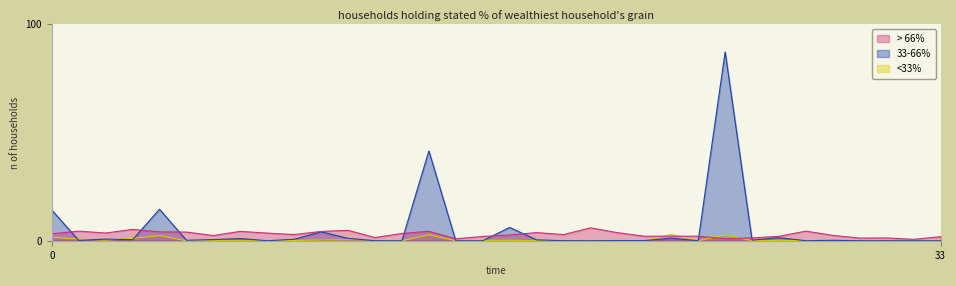

Which series has the largest total across all categories?

33-66%